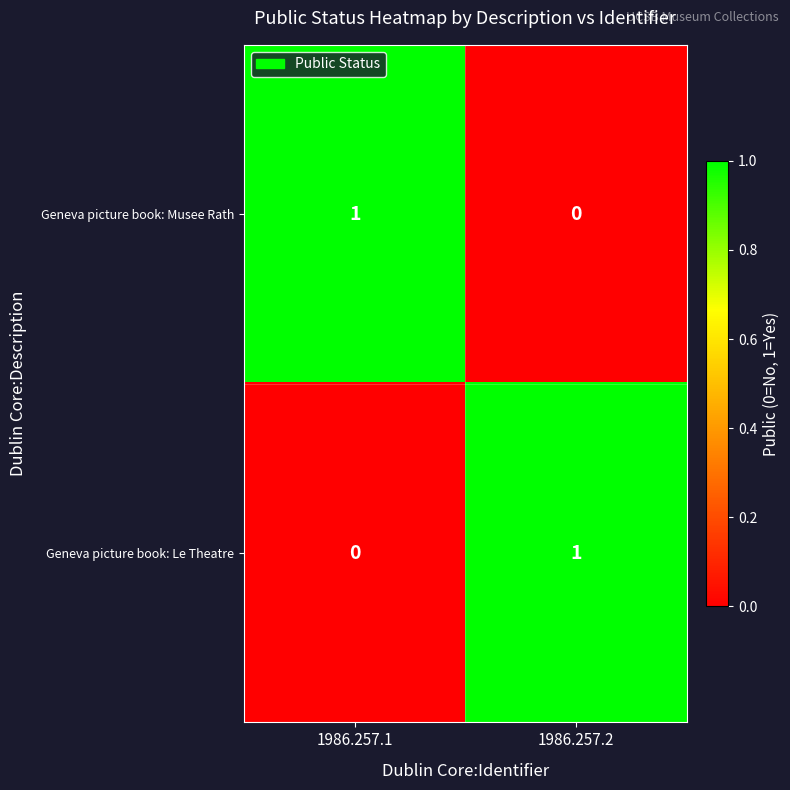

How many data points does each series have?

2